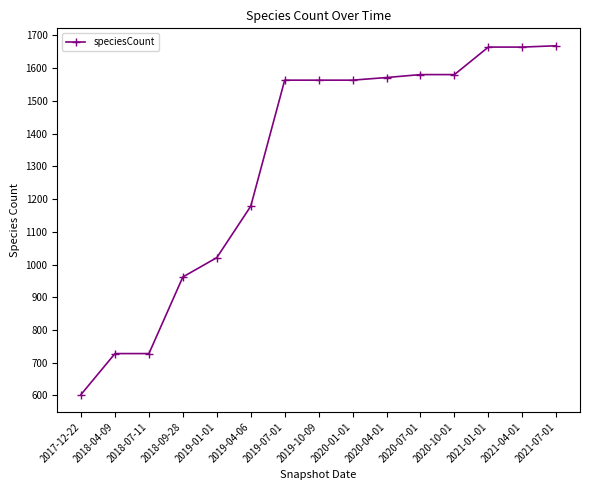

At which category does the chart reach its minimum across all series?

2017-12-22